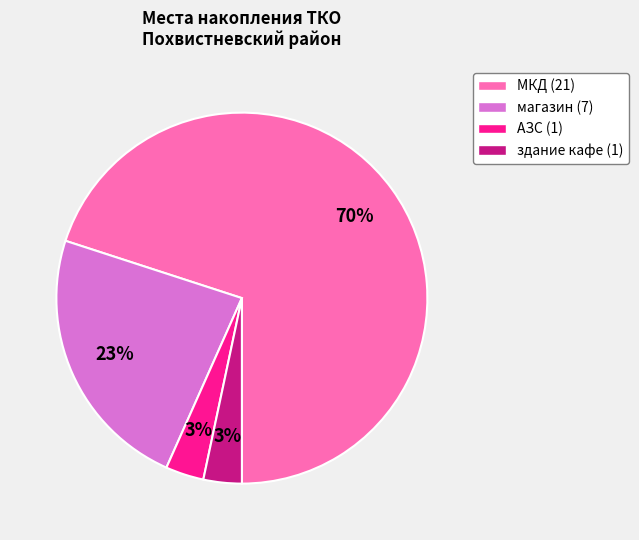

To the nearest percent, what is the average slice percentage?

25%